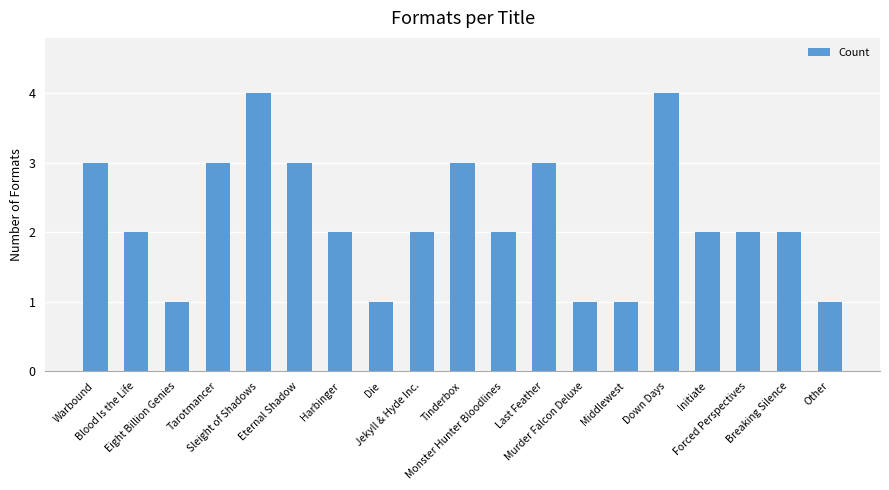

How many data points does each series have?

19